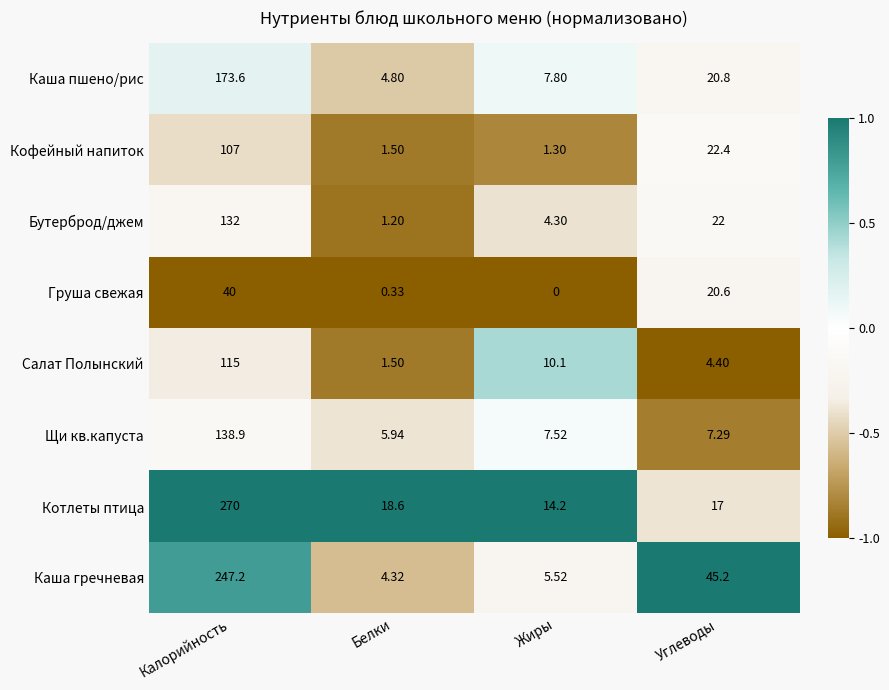

Which category has the lowest value across all series?

Жиры